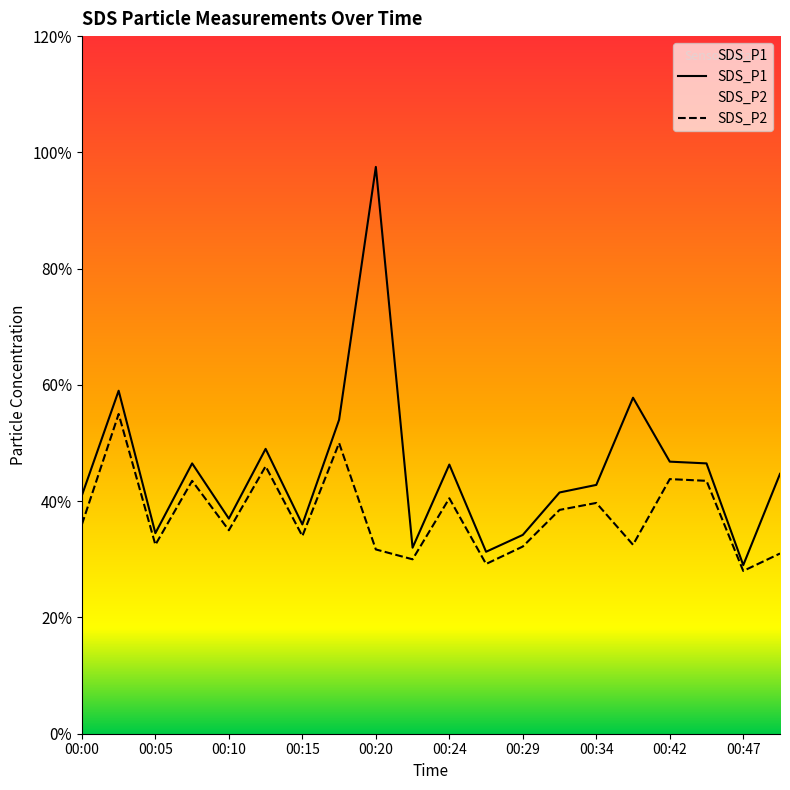

At which category is the sum across all series the highest?

00:20